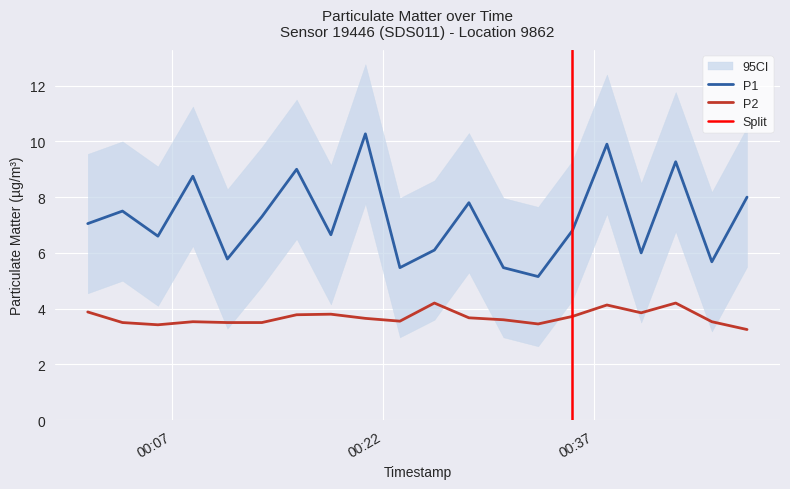

Which series has the widest spread of values?

P1